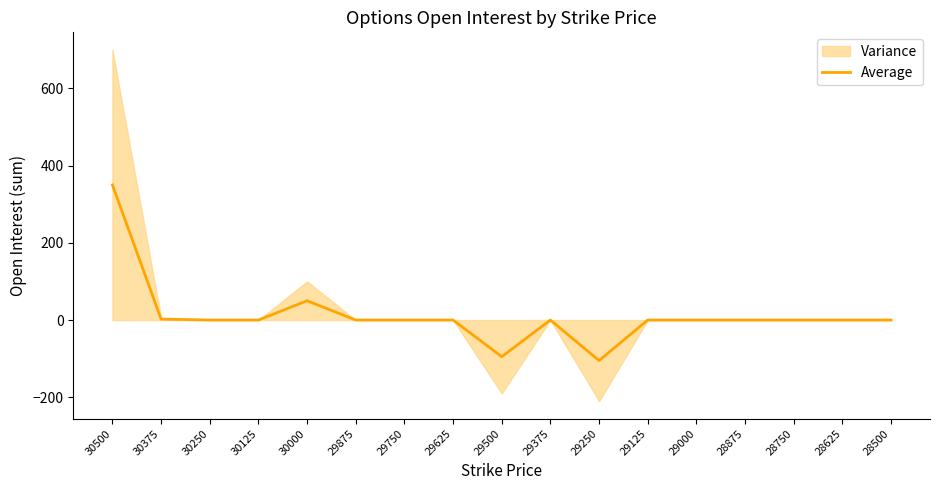

How many data points does each series have?

17